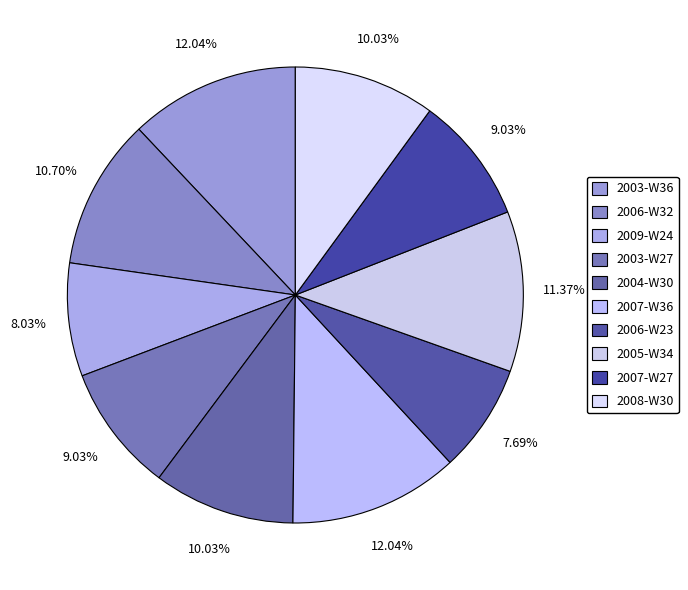

To the nearest percent, what is the average slice percentage?

10%